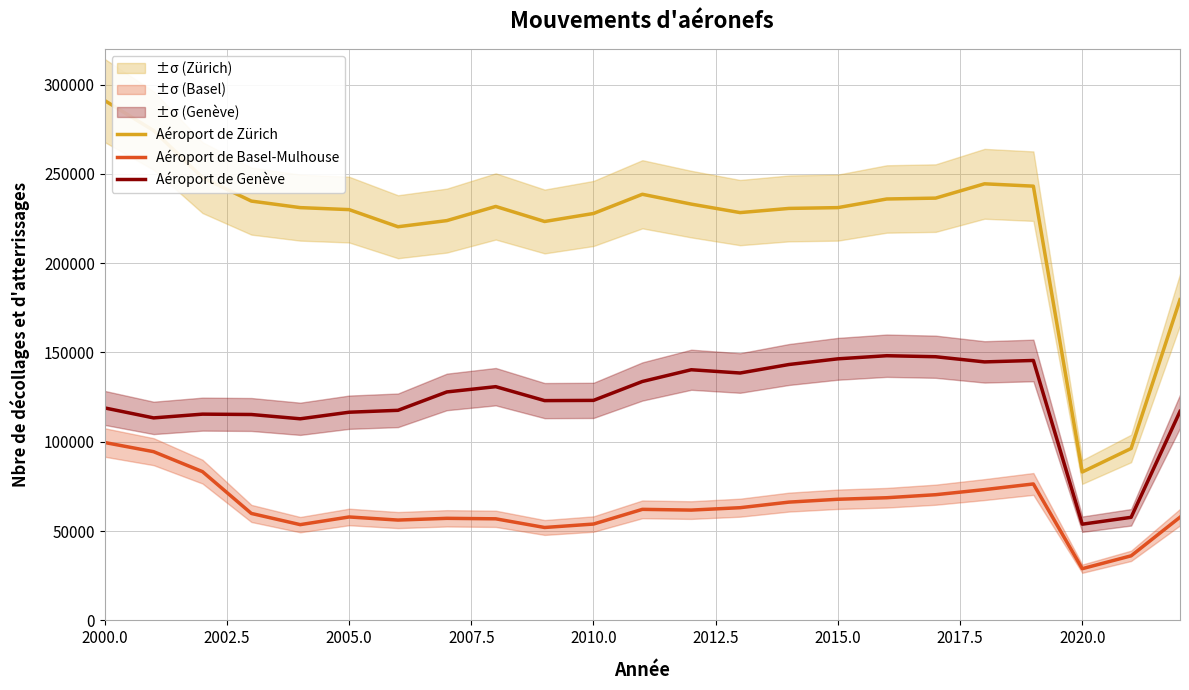

At how many categories does at least one series exceed 114052?

21